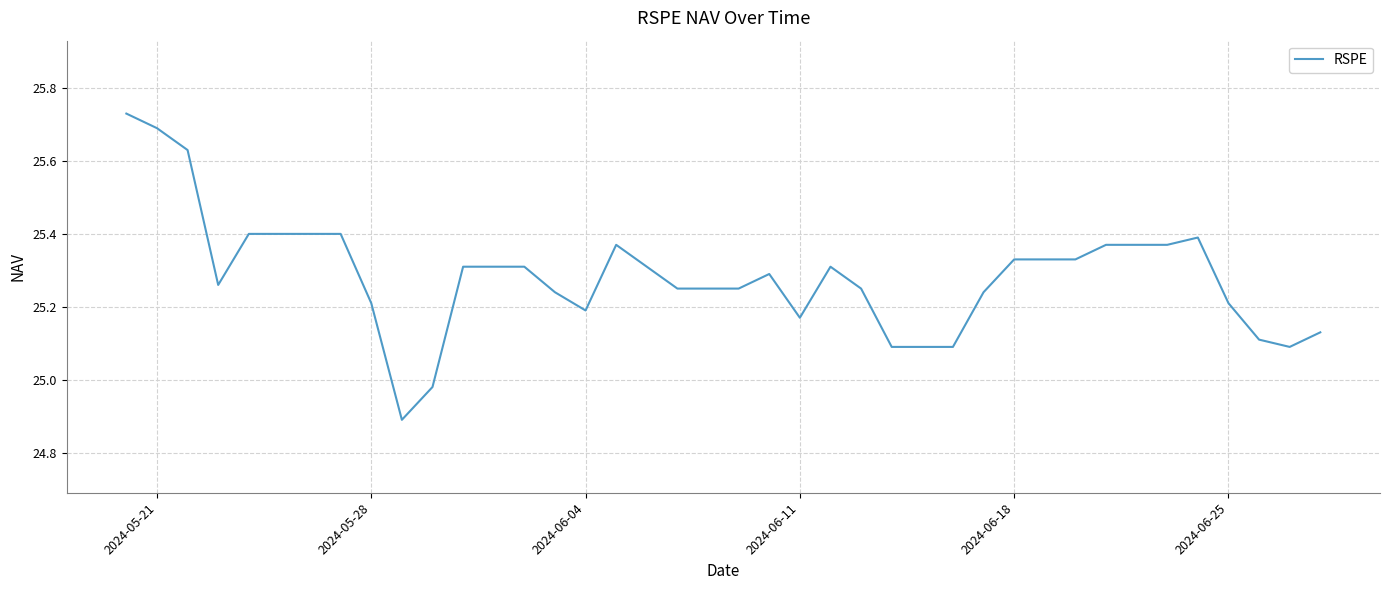

What is the difference between the maximum and minimum values?

0.8